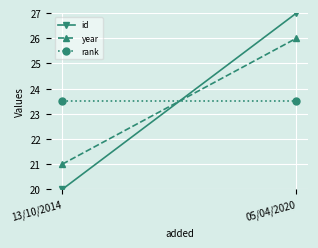

Reading left to right, what are all the values shown in this chart?

id: 20.0	27.0
year: 21.0	26.0
rank: 23.5	23.5